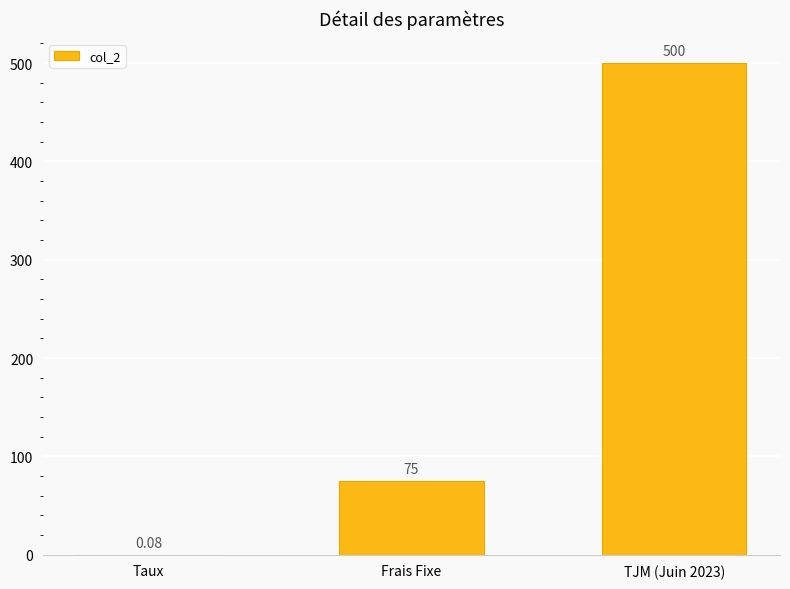

Where is the data nearest to the value 250?

Frais Fixe